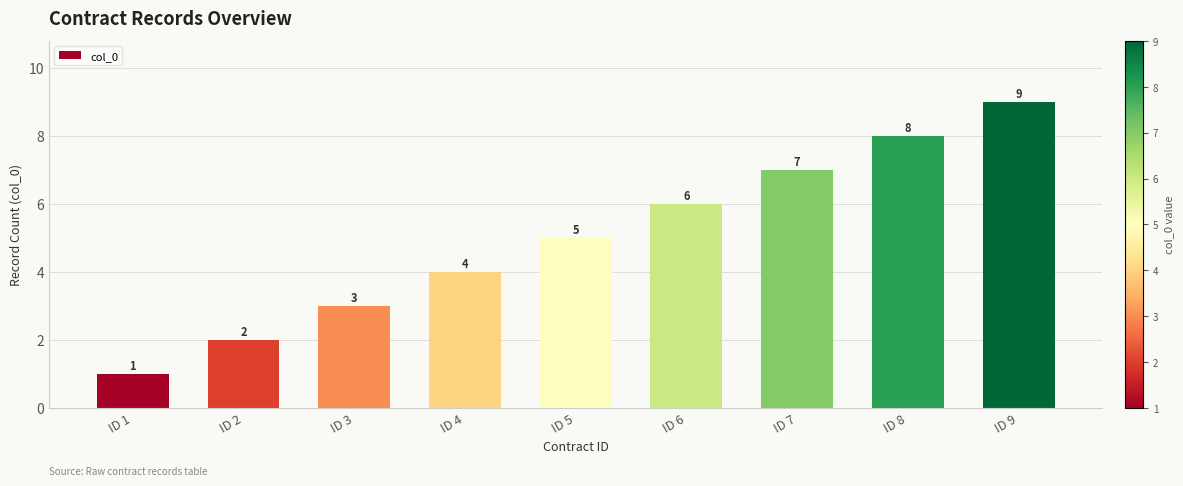

Does the chart contain any negative values?

No